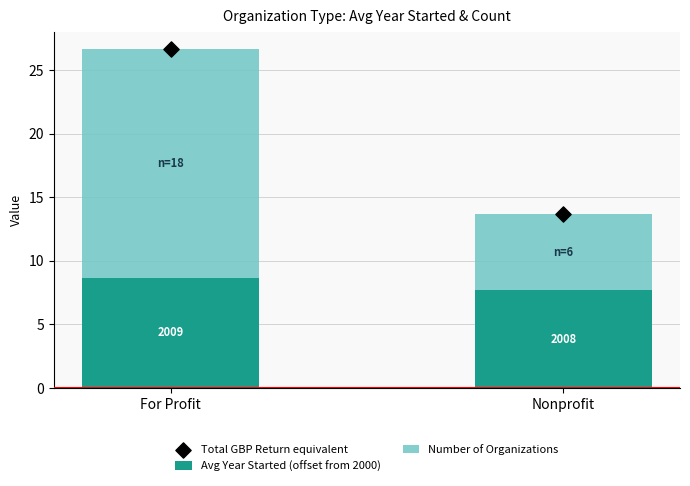

Which series has the largest Y range (max minus min)?

Total GBP Return equivalent